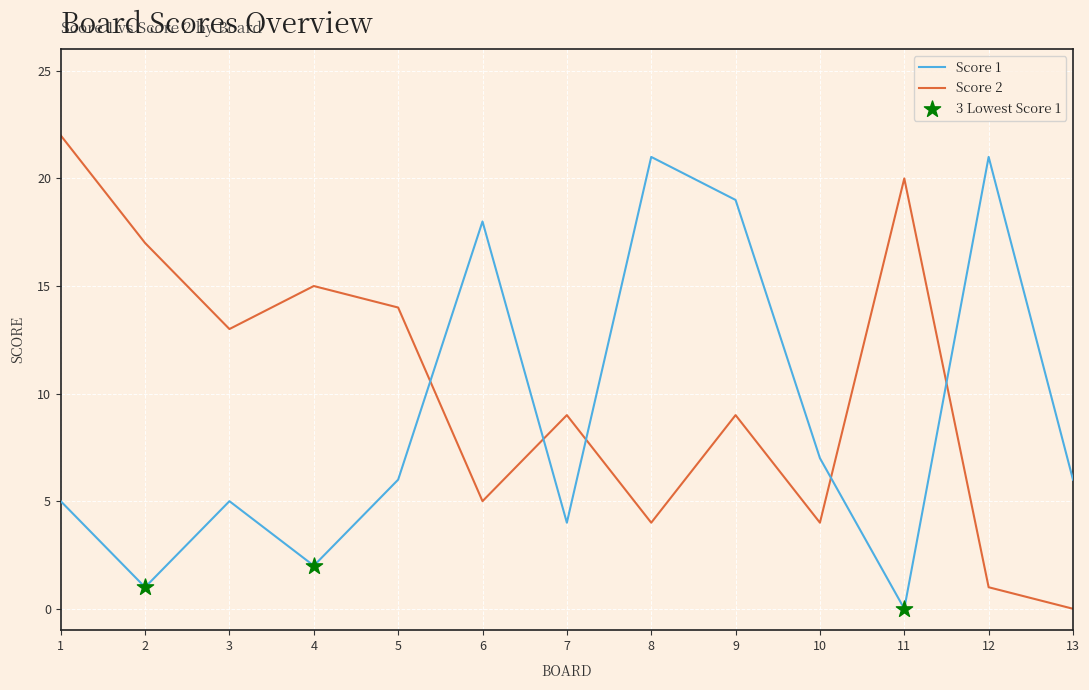

Between 4 and 5, which series saw the biggest shift?

Score 1